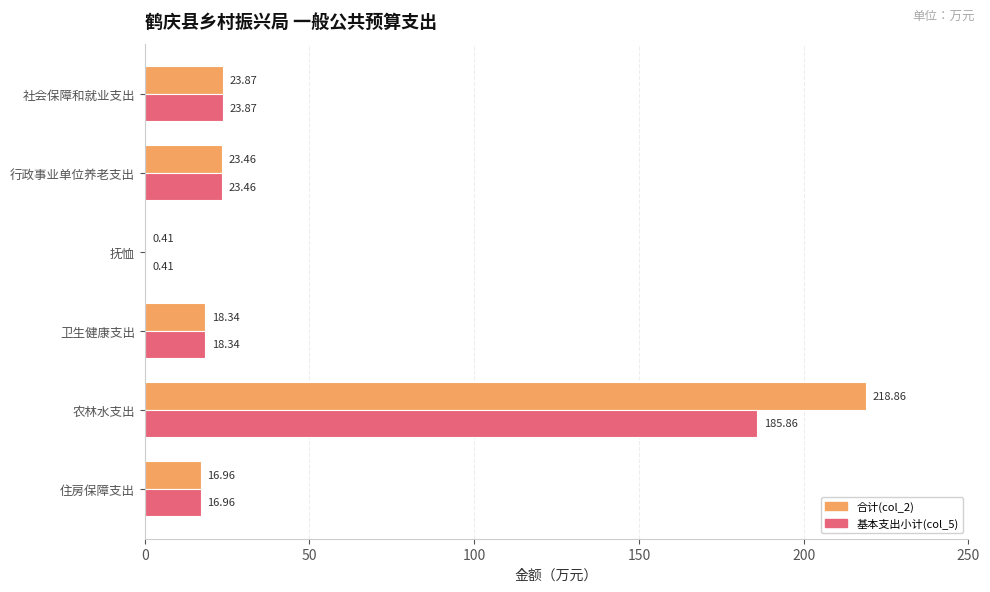

Which series has the largest total across all categories?

合计(col_2)